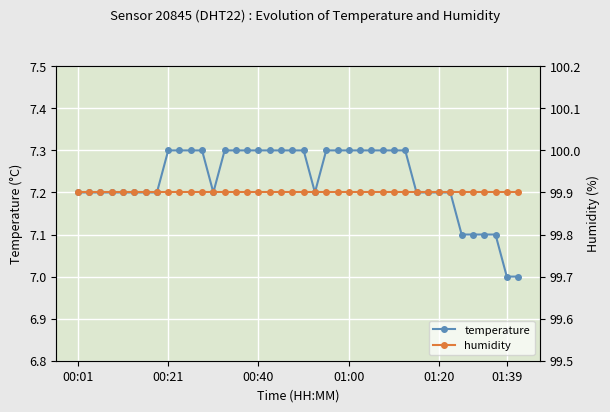

What is the value of the humidity point at the 17th from the left?

99.9